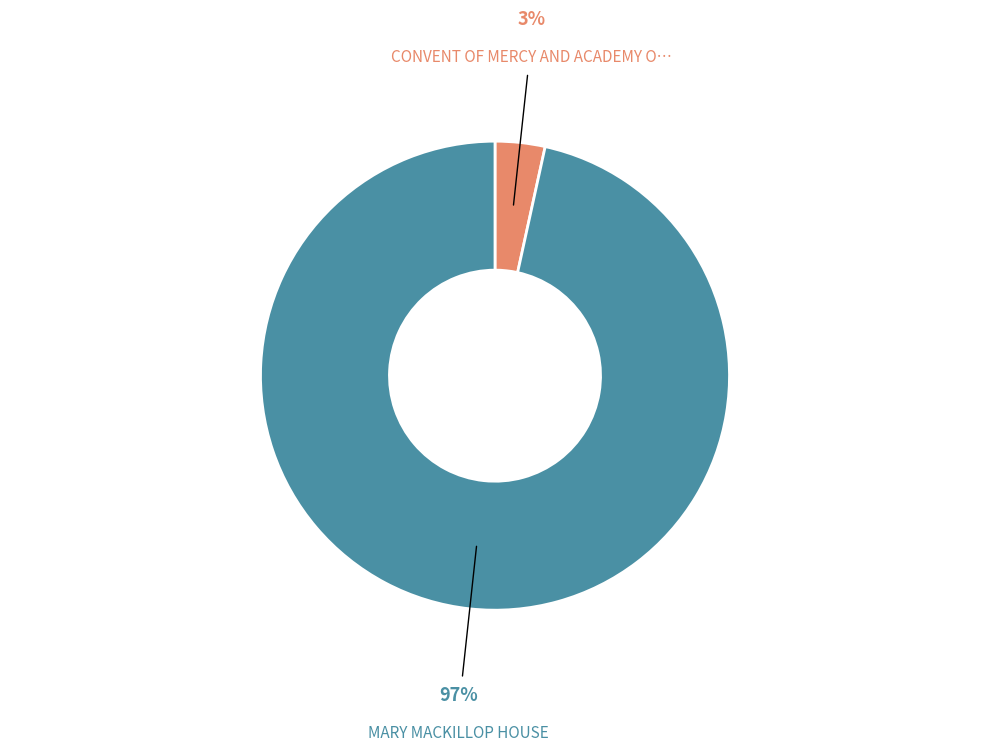

Is there any slice that represents more than half of the pie?

Yes